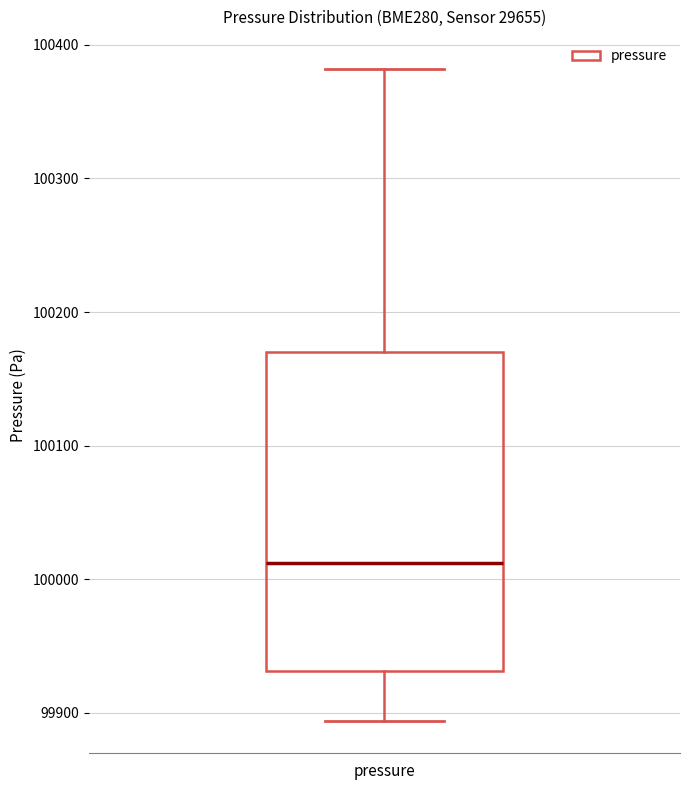

Where is the upper edge of the box for pressure on the y-axis? The values are not printed on the chart, so give them approximately, as read against the axis.

100170